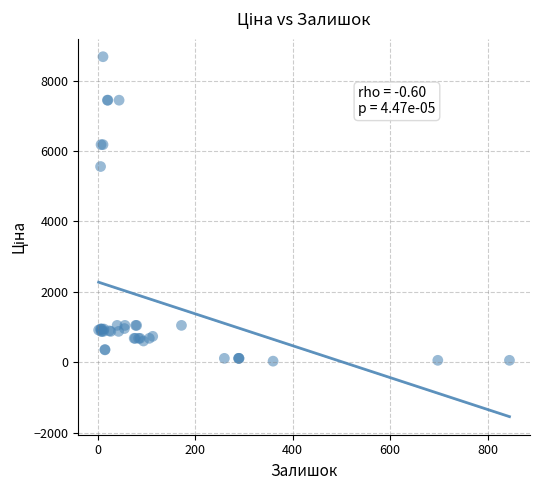

What Y value in the scatter plot is closest to 4355?

5560.3